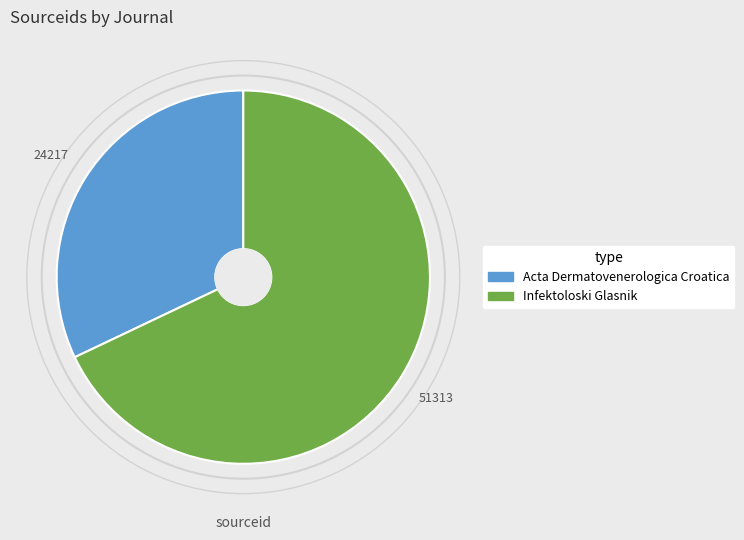

Combined, do Acta Dermatovenerologica Croatica and Infektoloski Glasnik account for over 50%?

Yes